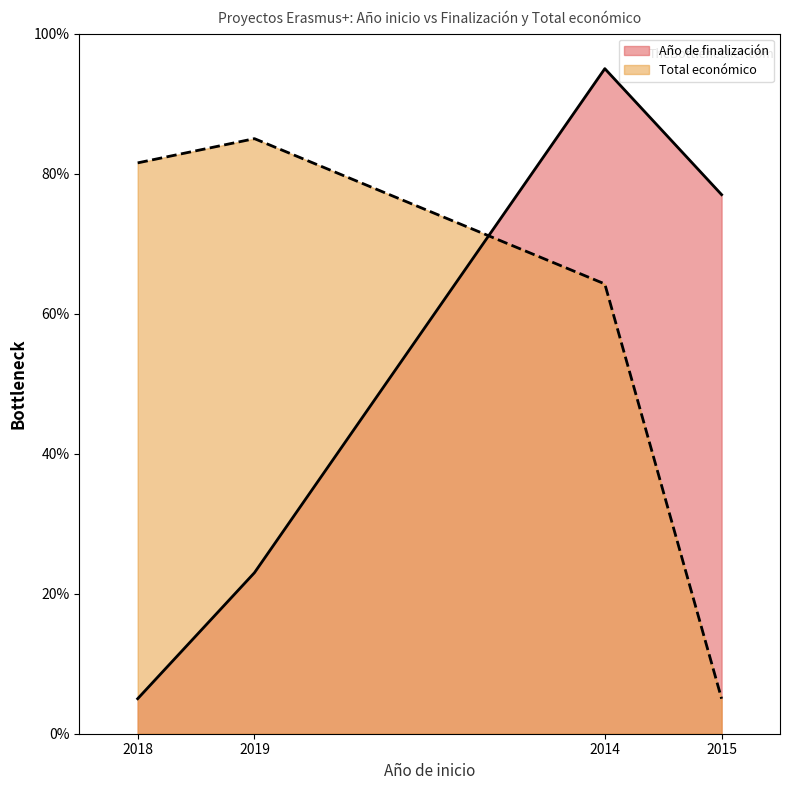

Rank the categories by value from lowest to highest.

2018, 2019, 2015, 2014